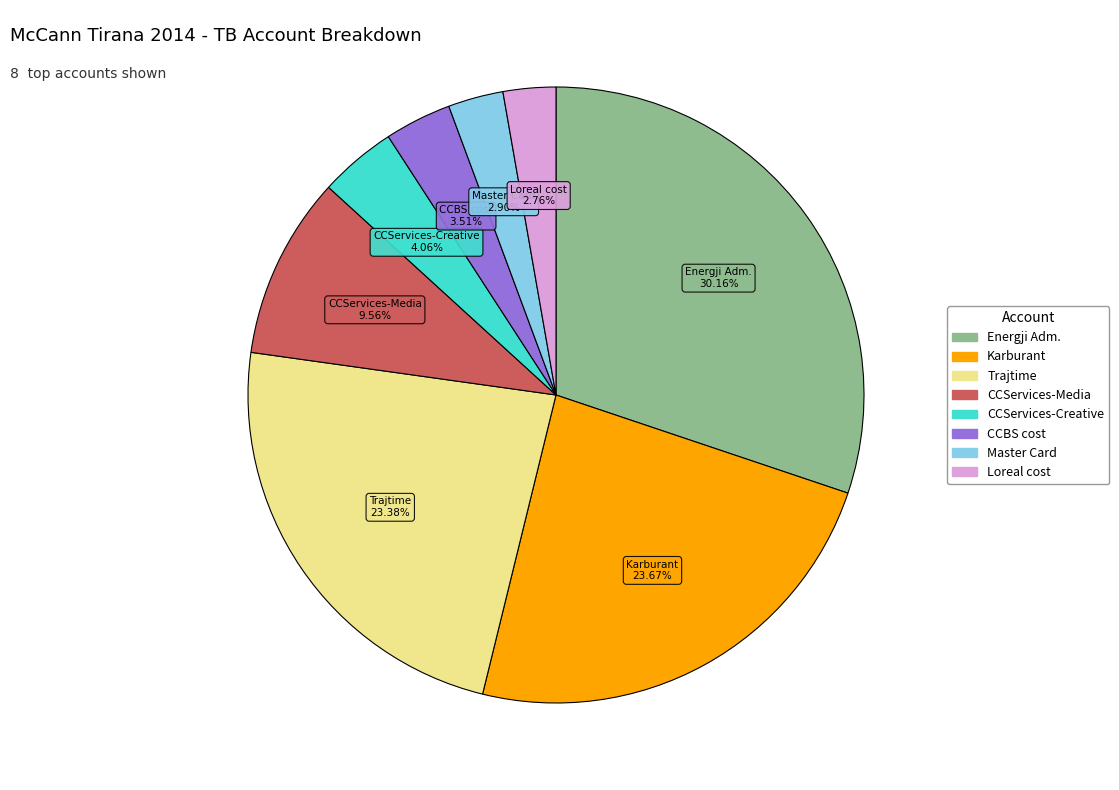

Does any single category account for the majority?

No